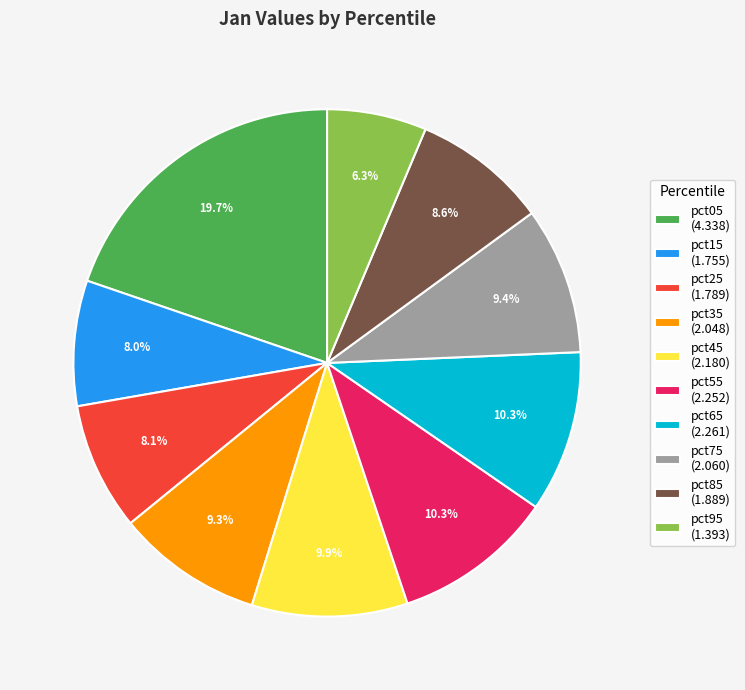

What percentage is the pct15 slice, to the nearest percent?

8%